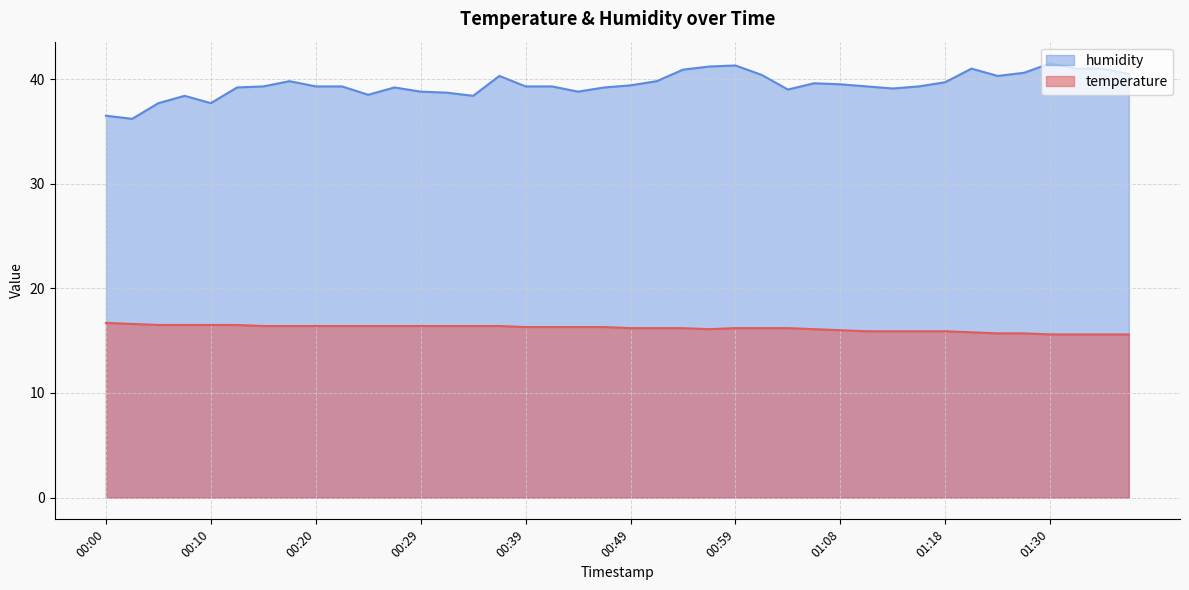

Which series has the largest total across all categories?

humidity